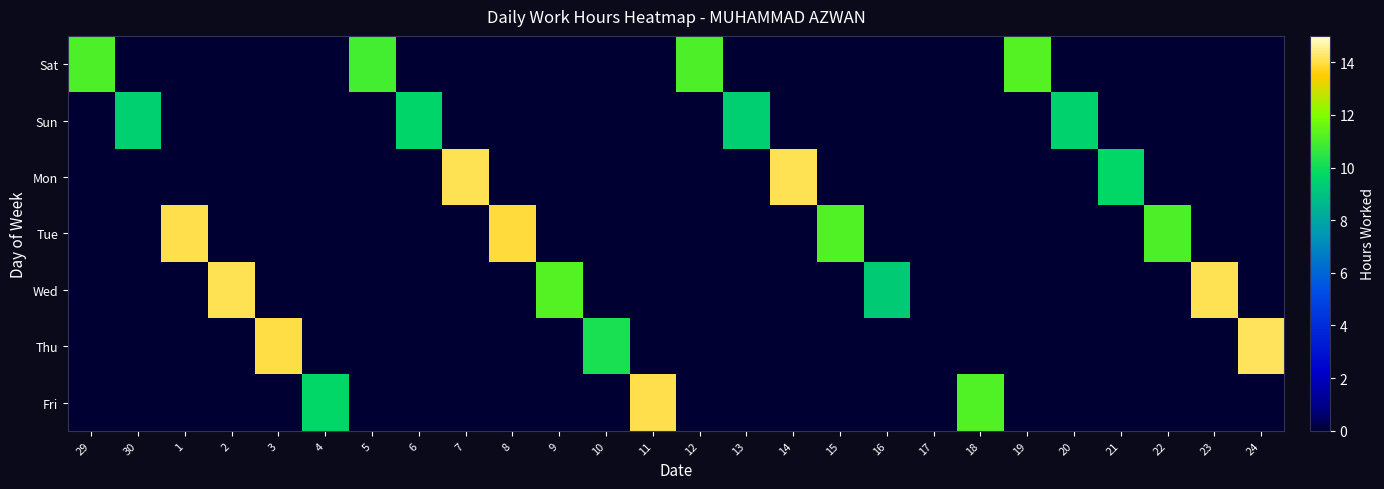

Reading left to right, extract all data points from this chart.

Sat: 29=11.1	30=0.0	1=0.0	2=0.0	3=0.0	4=0.0	5=10.9	6=0.0	7=0.0	8=0.0	9=0.0	10=0.0	11=0.0	12=11.1	13=0.0	14=0.0	15=0.0	16=0.0	17=0.0	18=0.0	19=11.2	20=0.0	21=0.0	22=0.0	23=0.0	24=0.0
Sun: 29=0.0	30=9.5	1=0.0	2=0.0	3=0.0	4=0.0	5=0.0	6=9.6	7=0.0	8=0.0	9=0.0	10=0.0	11=0.0	12=0.0	13=9.4	14=0.0	15=0.0	16=0.0	17=0.0	18=0.0	19=0.0	20=9.6	21=0.0	22=0.0	23=0.0	24=0.0
Mon: 29=0.0	30=0.0	1=0.0	2=0.0	3=0.0	4=0.0	5=0.0	6=0.0	7=14.1	8=0.0	9=0.0	10=0.0	11=0.0	12=0.0	13=0.0	14=14.1	15=0.0	16=0.0	17=0.0	18=0.0	19=0.0	20=0.0	21=9.7	22=0.0	23=0.0	24=0.0
Tue: 29=0.0	30=0.0	1=14.0	2=0.0	3=0.0	4=0.0	5=0.0	6=0.0	7=0.0	8=13.9	9=0.0	10=0.0	11=0.0	12=0.0	13=0.0	14=0.0	15=11.2	16=0.0	17=0.0	18=0.0	19=0.0	20=0.0	21=0.0	22=11.1	23=0.0	24=0.0
Wed: 29=0.0	30=0.0	1=0.0	2=14.1	3=0.0	4=0.0	5=0.0	6=0.0	7=0.0	8=0.0	9=11.2	10=0.0	11=0.0	12=0.0	13=0.0	14=0.0	15=0.0	16=9.3	17=0.0	18=0.0	19=0.0	20=0.0	21=0.0	22=0.0	23=14.1	24=0.0
Thu: 29=0.0	30=0.0	1=0.0	2=0.0	3=14.0	4=0.0	5=0.0	6=0.0	7=0.0	8=0.0	9=0.0	10=10.2	11=0.0	12=0.0	13=0.0	14=0.0	15=0.0	16=0.0	17=0.0	18=0.0	19=0.0	20=0.0	21=0.0	22=0.0	23=0.0	24=14.1
Fri: 29=0.0	30=0.0	1=0.0	2=0.0	3=0.0	4=9.7	5=0.0	6=0.0	7=0.0	8=0.0	9=0.0	10=0.0	11=14.0	12=0.0	13=0.0	14=0.0	15=0.0	16=0.0	17=0.0	18=11.2	19=0.0	20=0.0	21=0.0	22=0.0	23=0.0	24=0.0